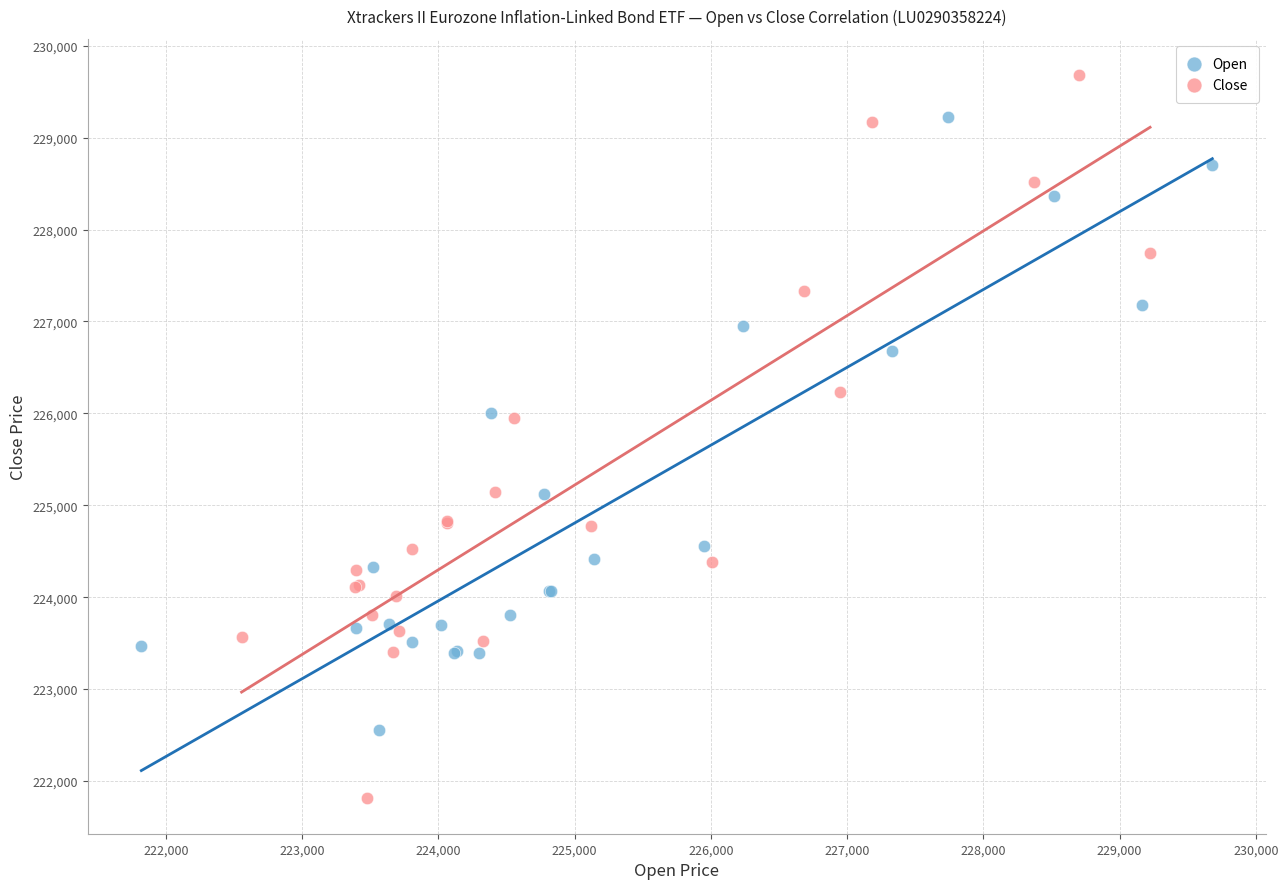

Which series reaches the maximum Y coordinate?

Close